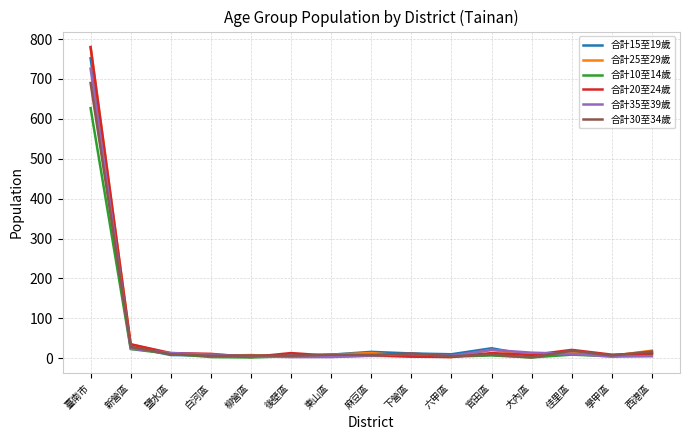

What is the greatest value displayed?

780